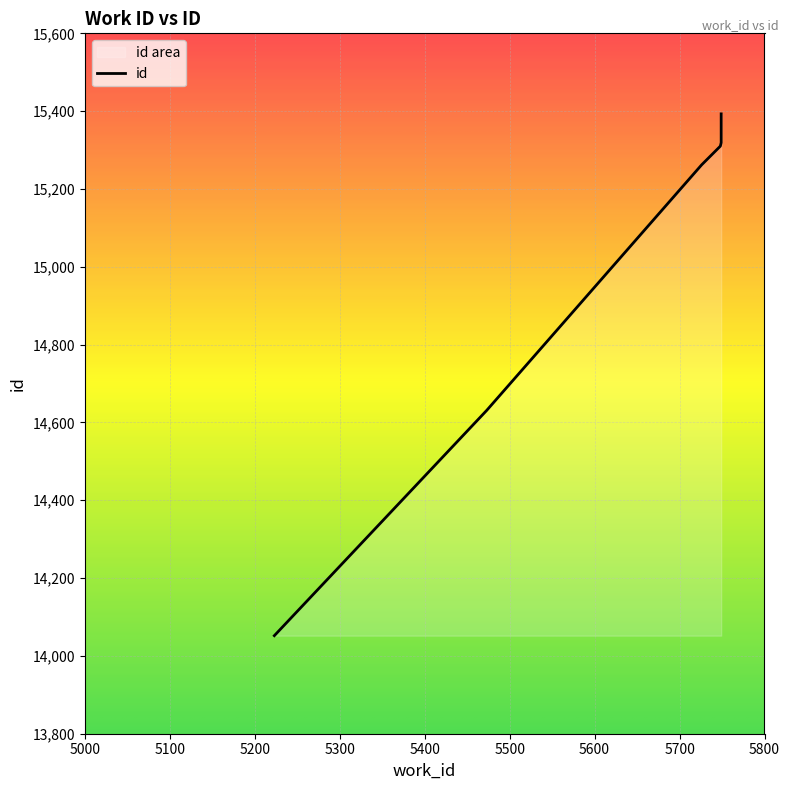

Reading right to left, list all the values displayed in this chart.

5749=15393	5749=15324	5749=15320	5749=15319	5748=15310	5726=15262	5473=14631	5223=14052